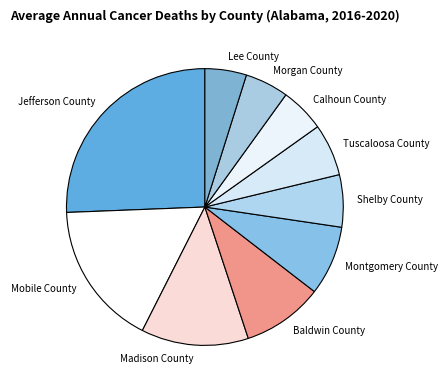

Combined, do Mobile County and Baldwin County account for over 50%?

No